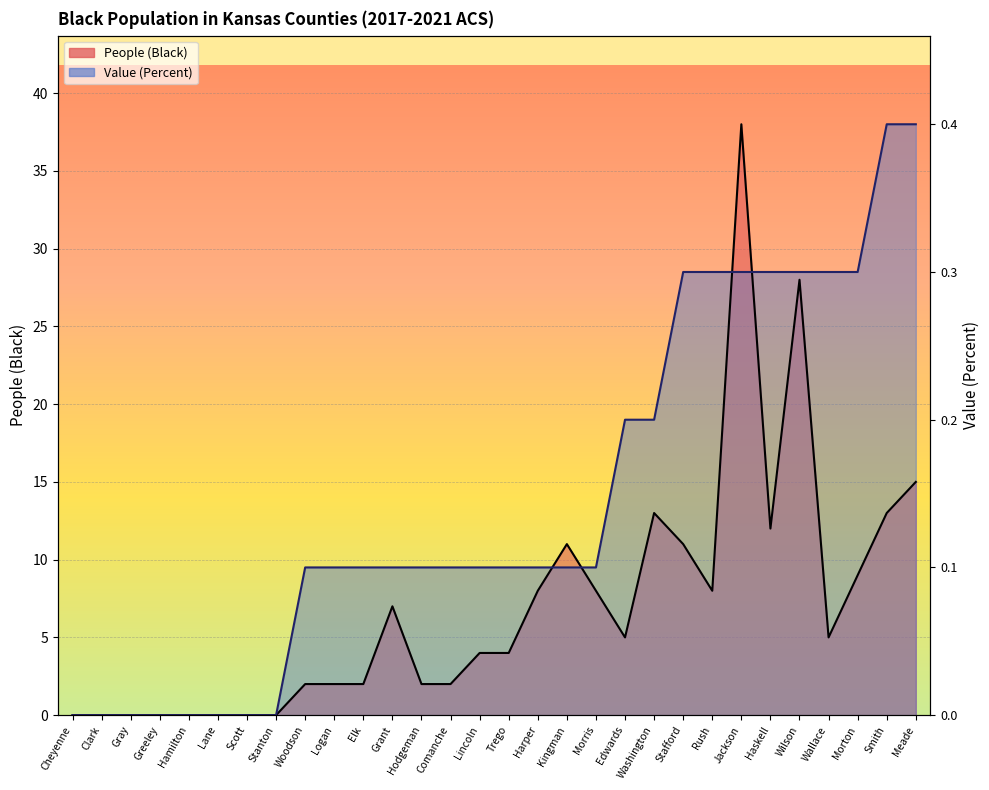

After their last crossing, which series has the higher values: Value (Percent) or People (Black)?

Value (Percent)